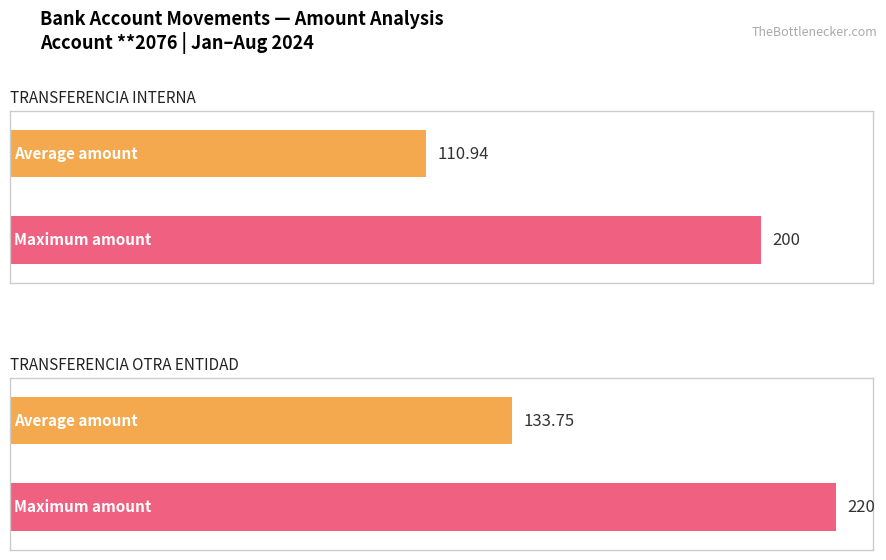

How many bars are there in each group?

2